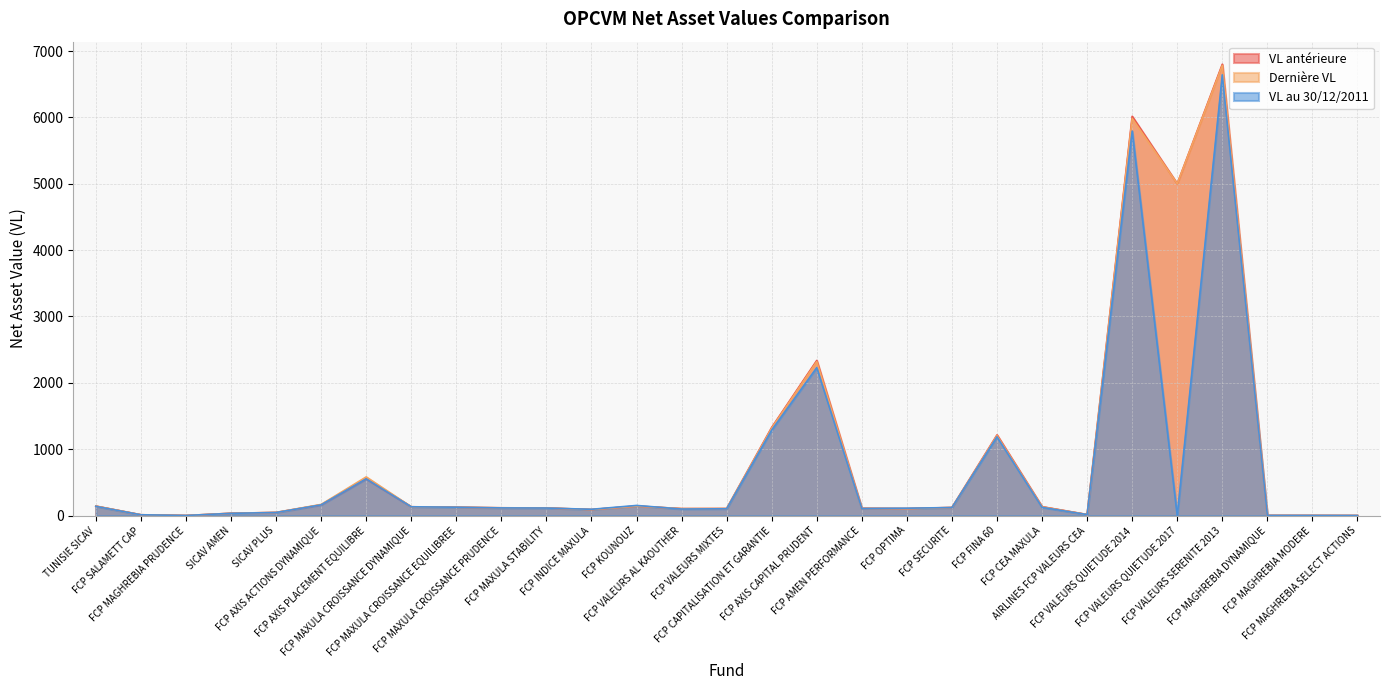

What is the difference between the maximum and minimum values in the Dernière VL series?

6782.3